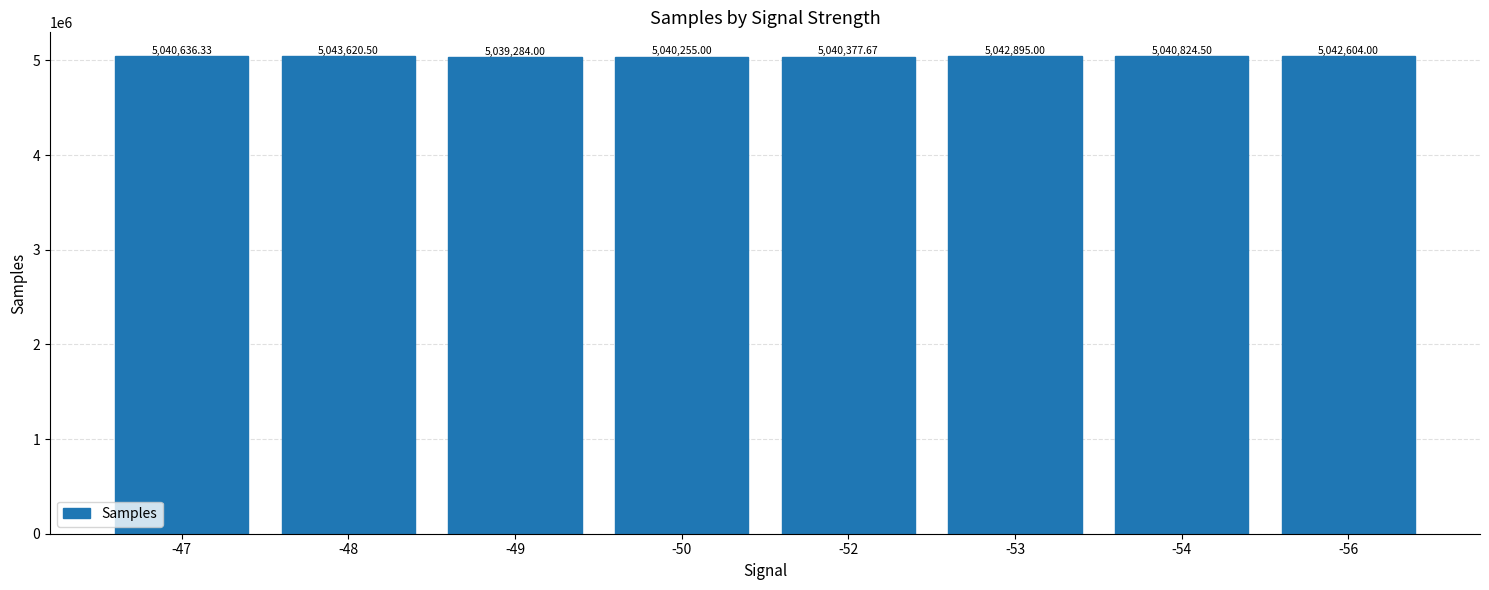

Where is the data nearest to the value 5041452?

-54